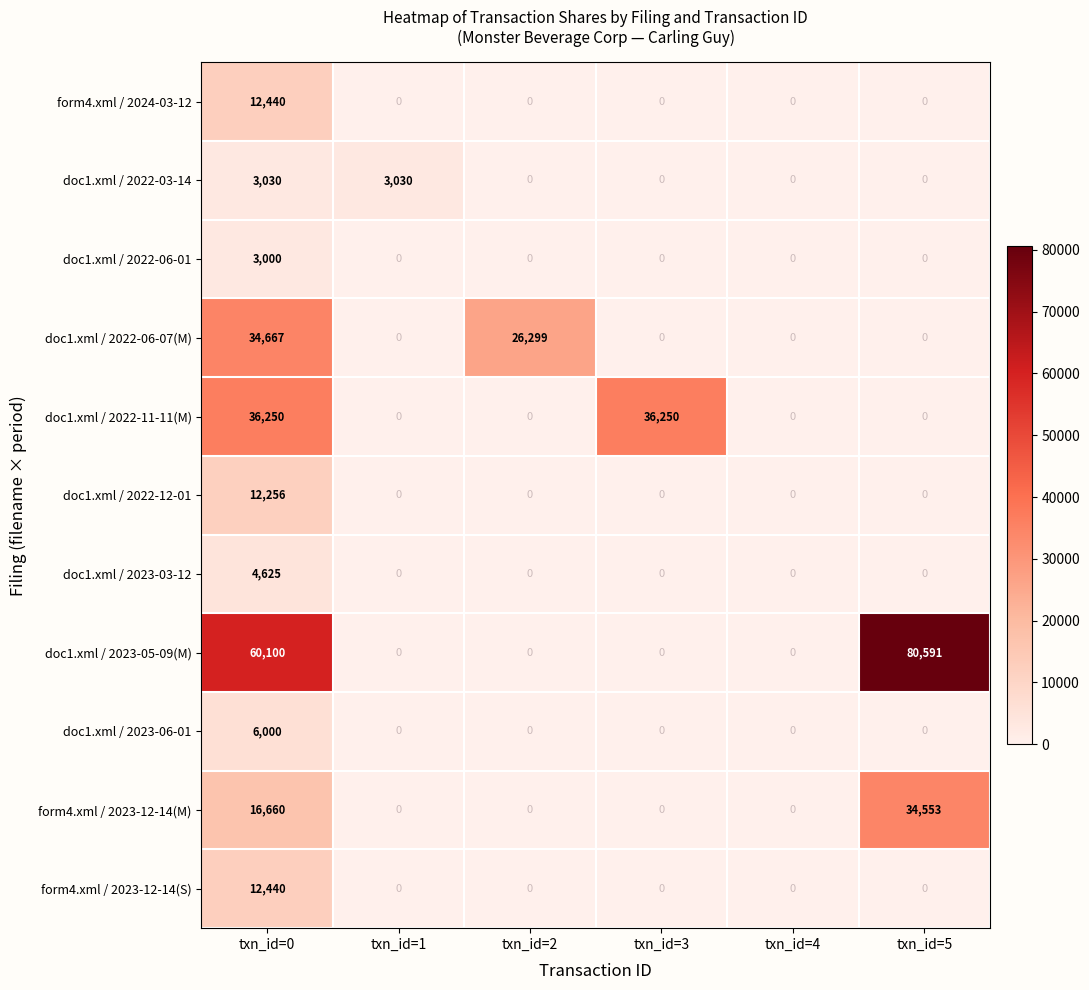

What is the maximum value for doc1.xml / 2022-03-14?

3030